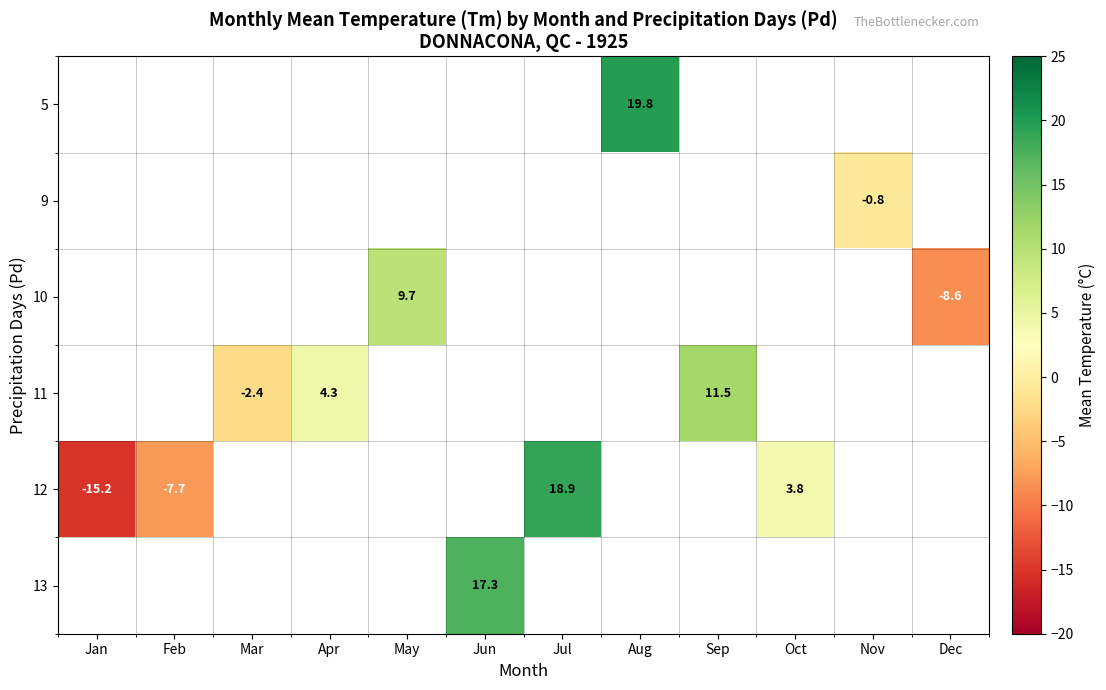

Which category has the highest value across all series?

Aug